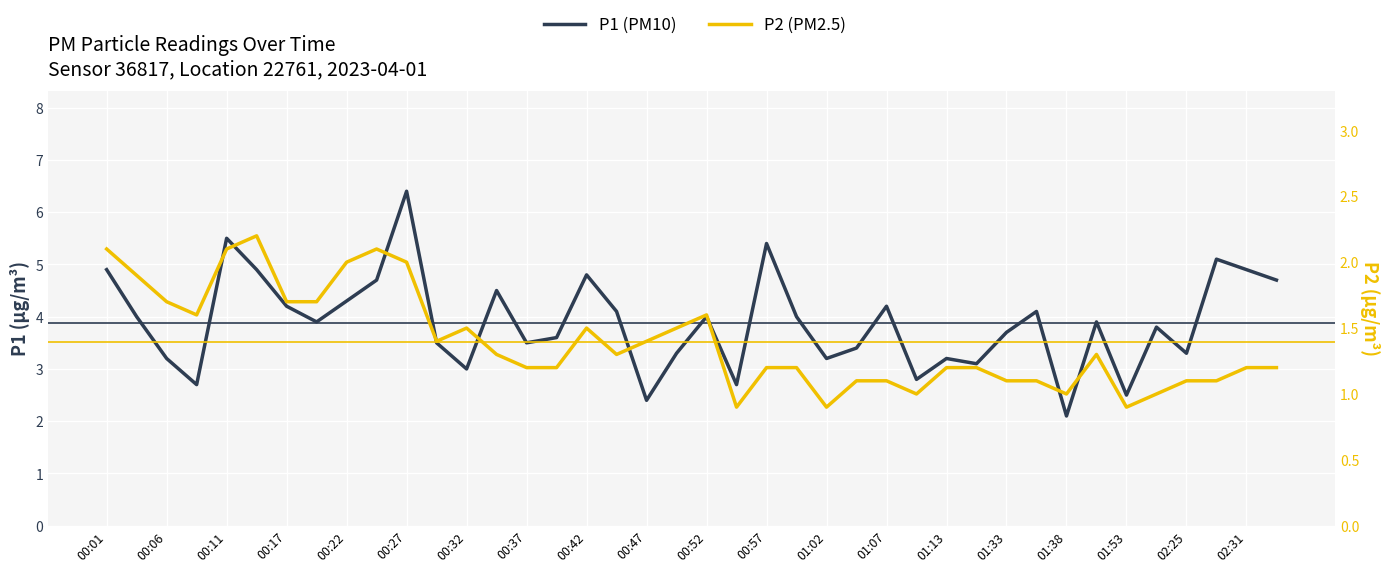

The P1 (PM10) series shows 2.8 at 27. True or false?

True